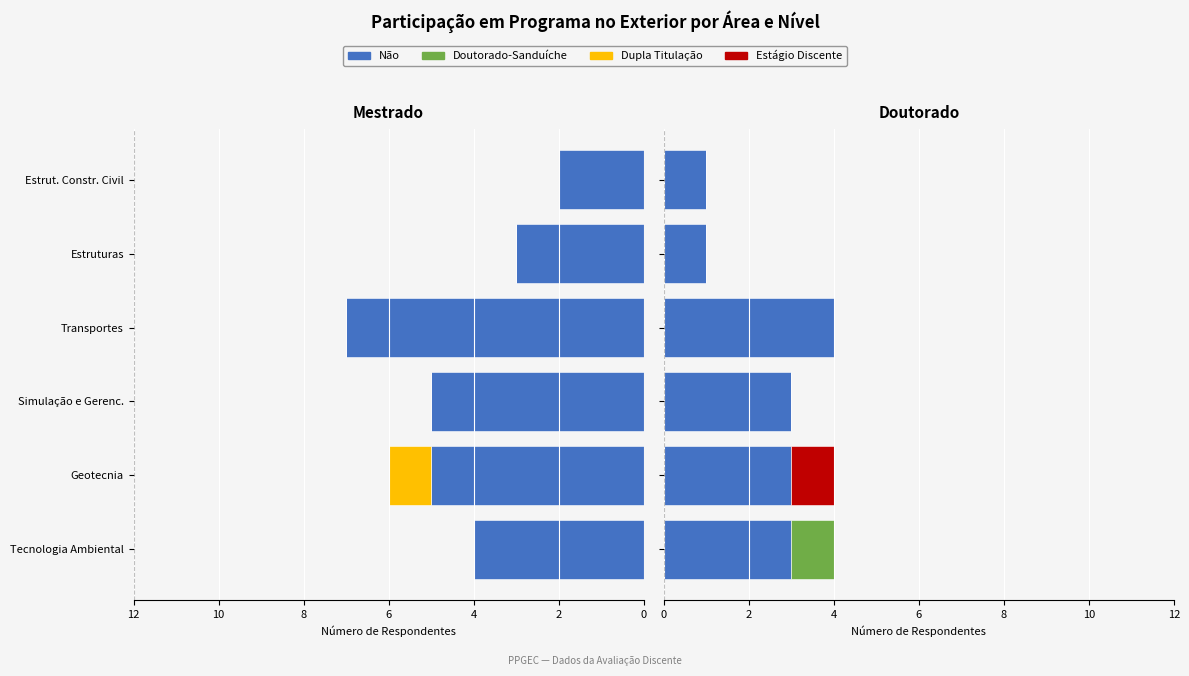

Between 2 and 6, which series saw the biggest shift?

Não